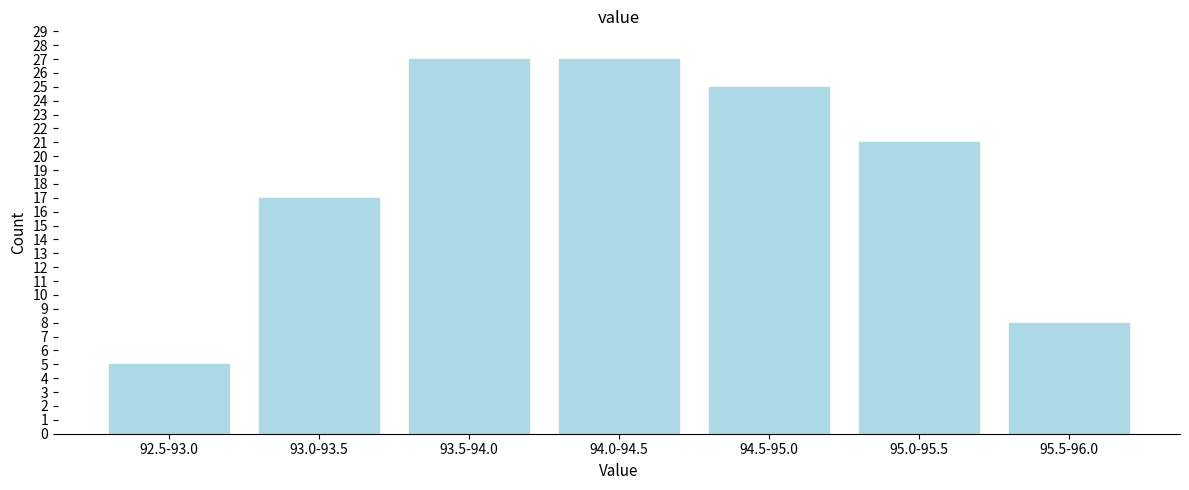

Reading right to left, list all the values displayed in this chart.

95.5-96.0=8	95.0-95.5=21	94.5-95.0=25	94.0-94.5=27	93.5-94.0=27	93.0-93.5=17	92.5-93.0=5